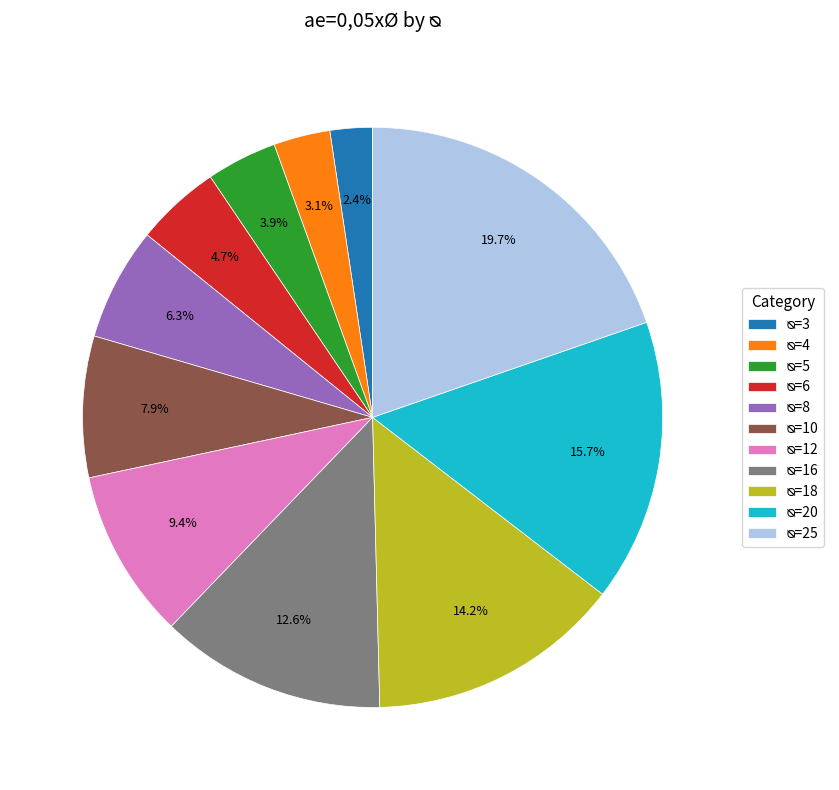

Is there any slice that represents more than half of the pie?

No